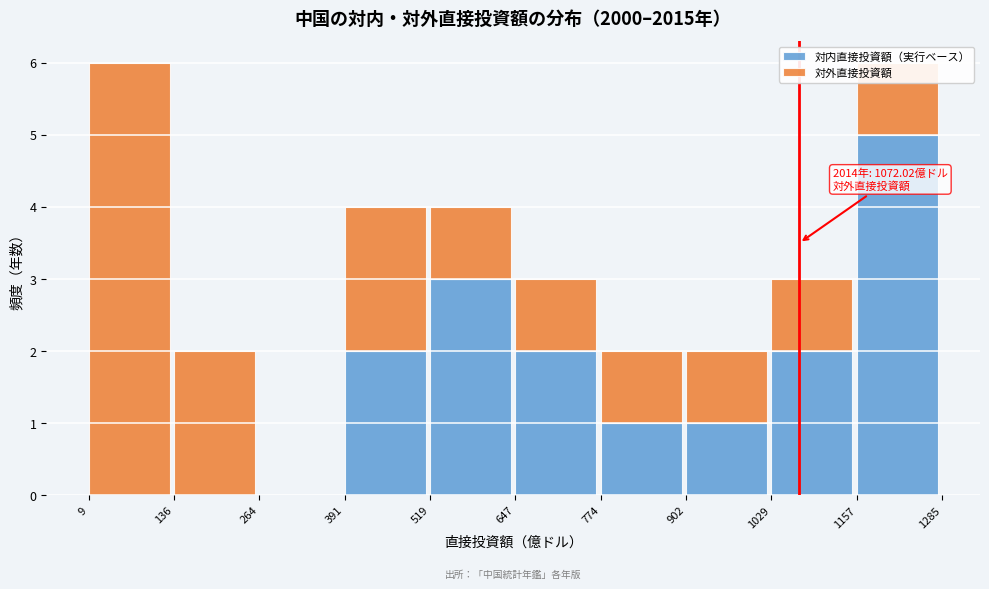

The 対内直接投資額（実行ベース） series shows 2 at 647. True or false?

True